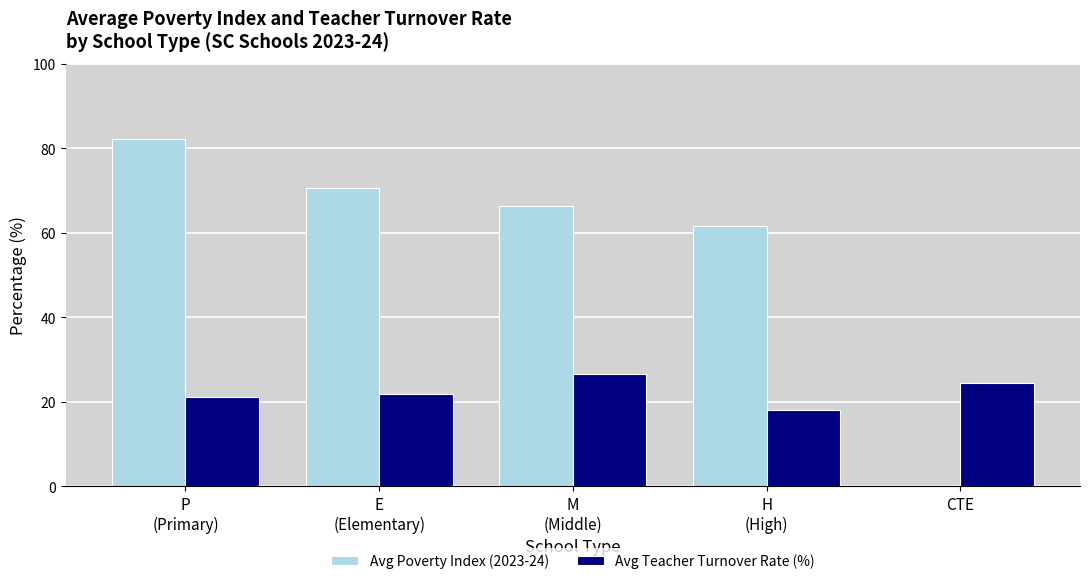

Which series has the largest total across all categories?

Avg Poverty Index (2023-24)